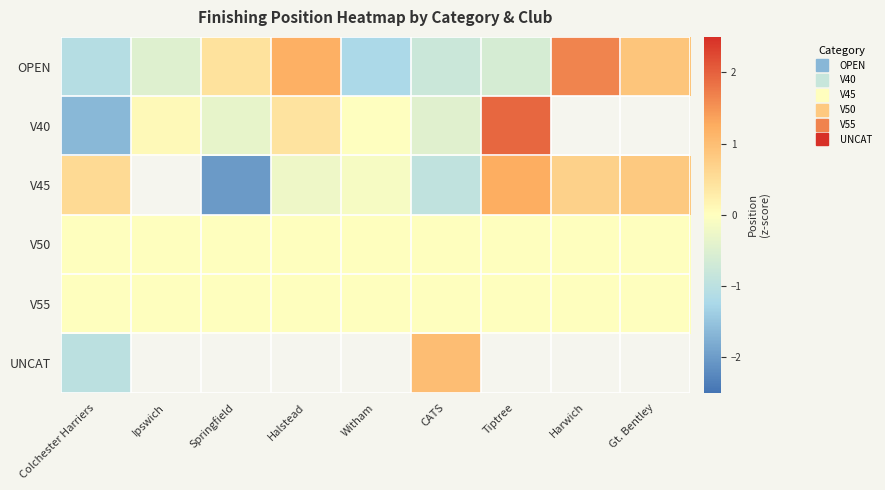

How many series are shown in this chart?

6